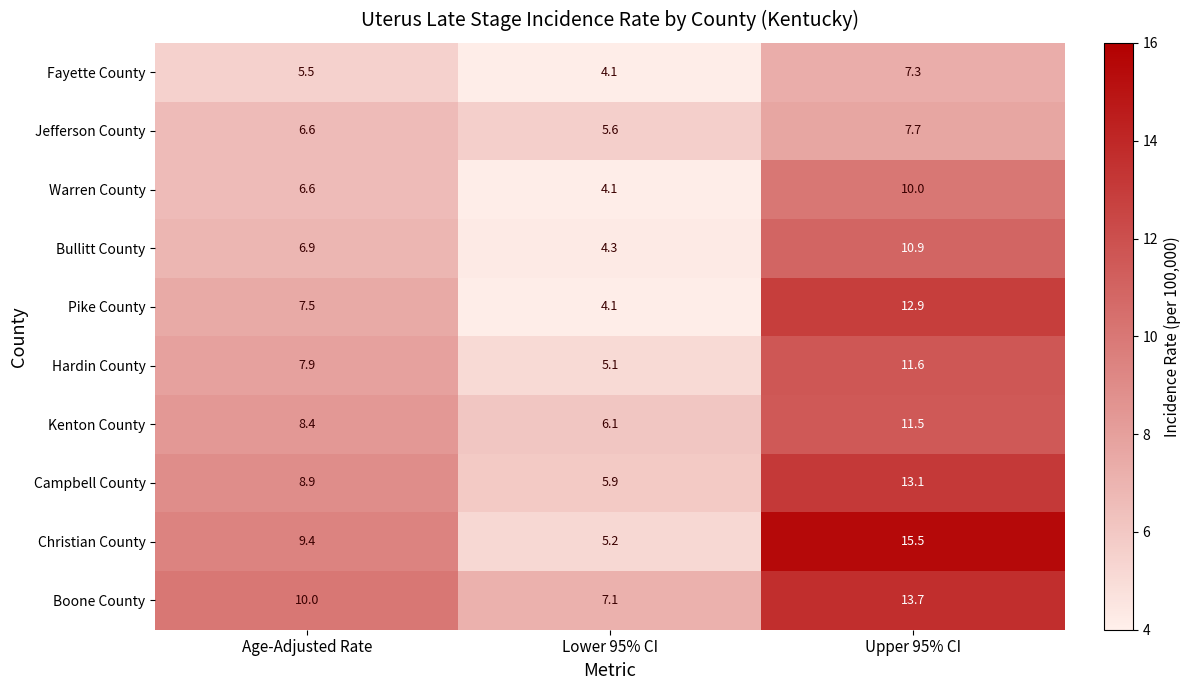

At which label is Pike County closest to 8?

Age-Adjusted Rate